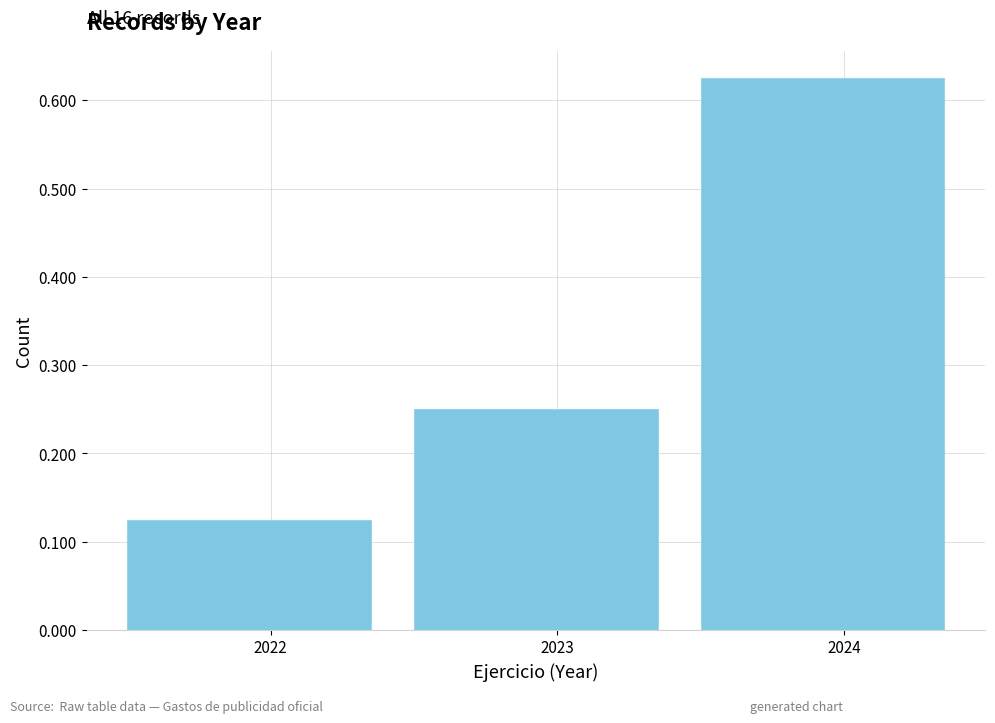

Which range on the x-axis has the tallest bar?

2023.5 to 2024.5